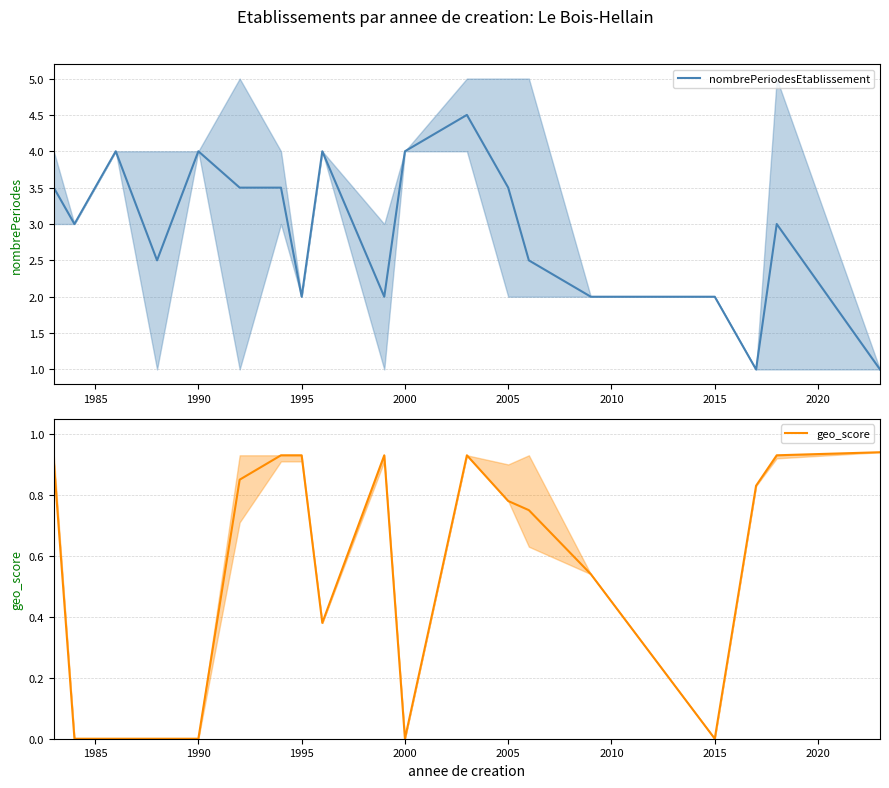

How many values in the geo_score series exceed 0?

13